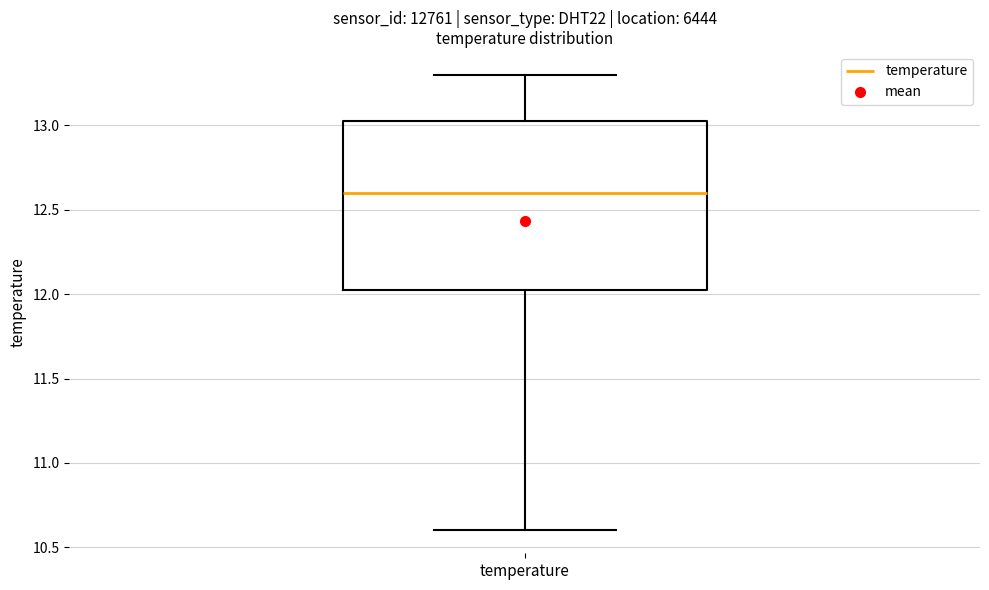

Where does the lower whisker of the box for temperature end on the y-axis? The values are not printed on the chart, so give them approximately, as read against the axis.

10.60